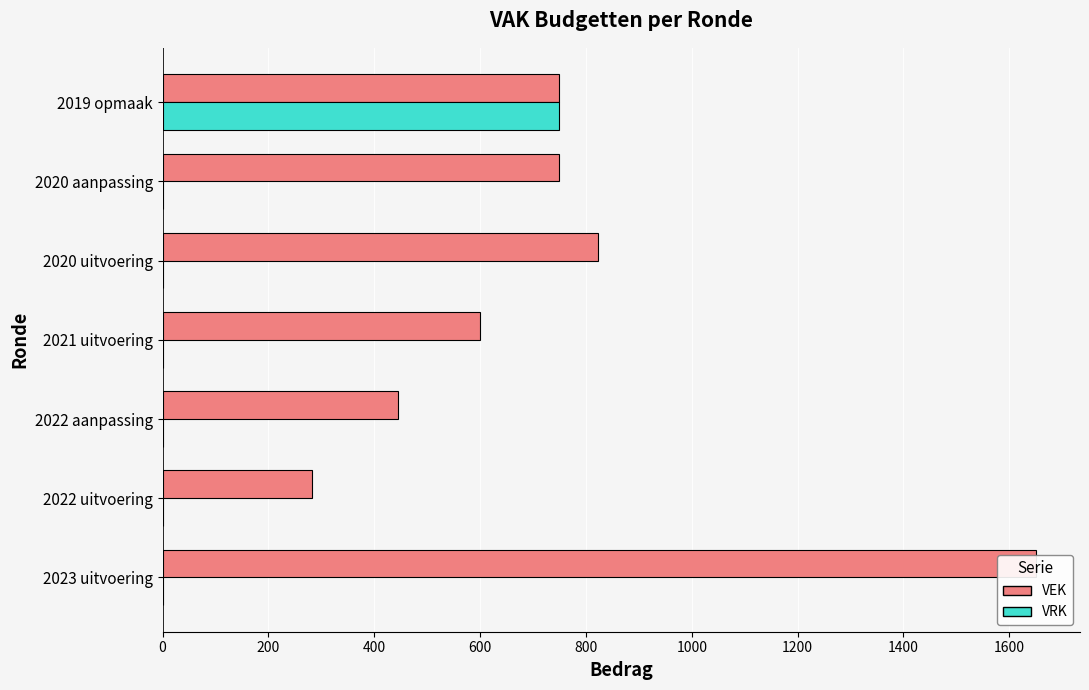

Between 2022 aanpassing and 2021 uitvoering, which series saw the biggest shift?

VEK